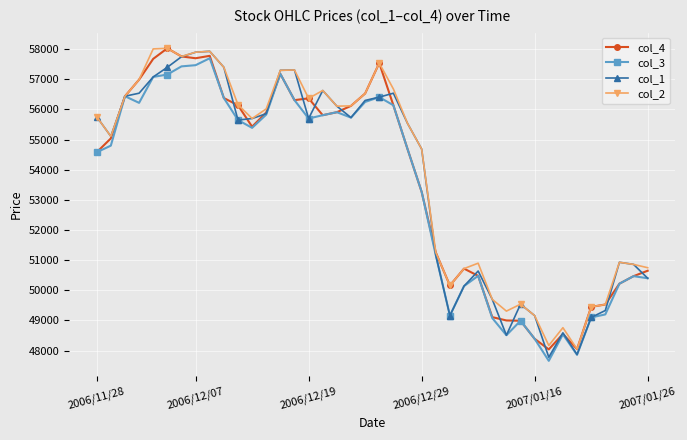

What are all the series names shown in the legend?

col_4, col_3, col_1, col_2